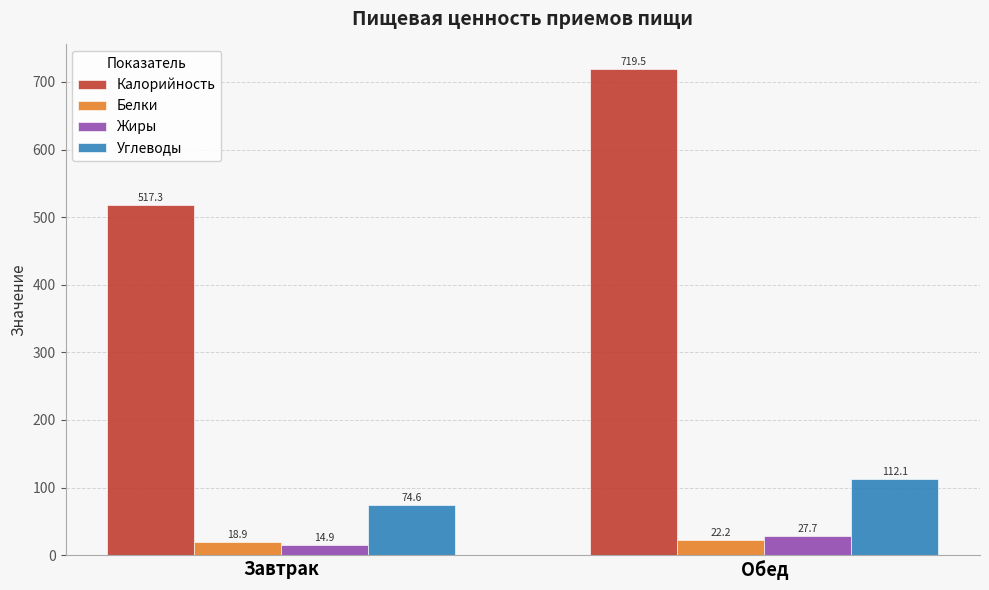

What is the label of the 1st bar from the left?

Завтрак